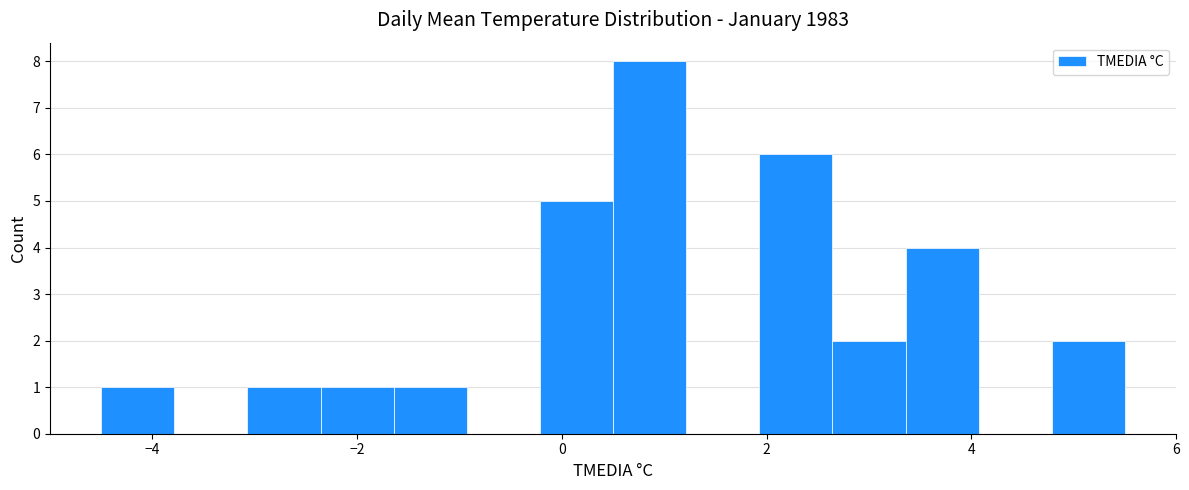

Around what value on the x-axis is the tallest bar? Give the approximate position of its centre, as read against the axis.

0.8